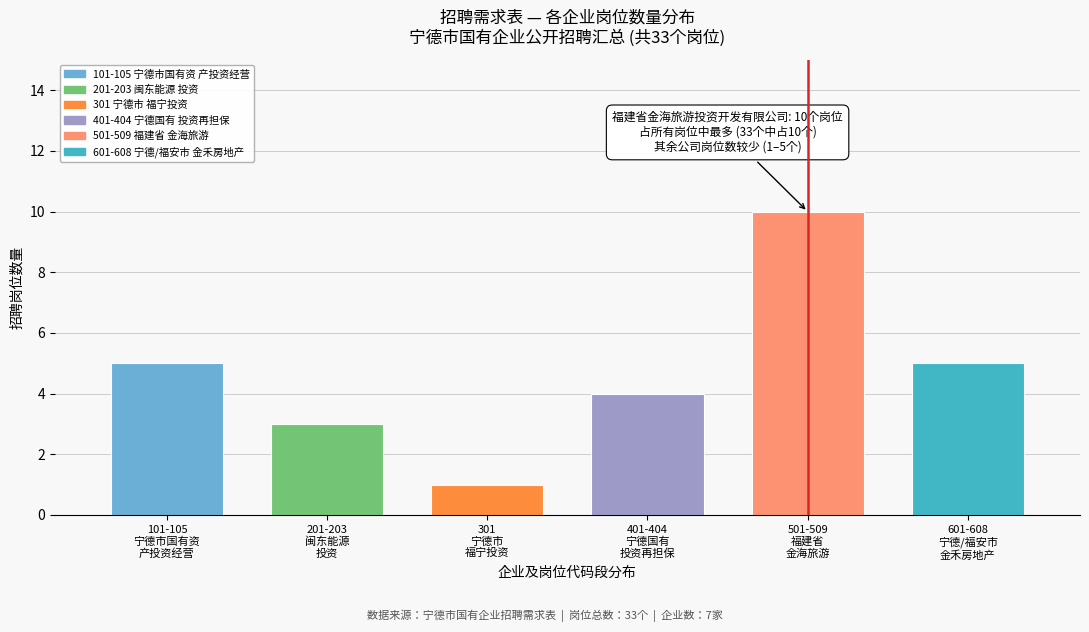

Reading left to right, list all the values displayed in this chart.

5	3	1	4	10	5